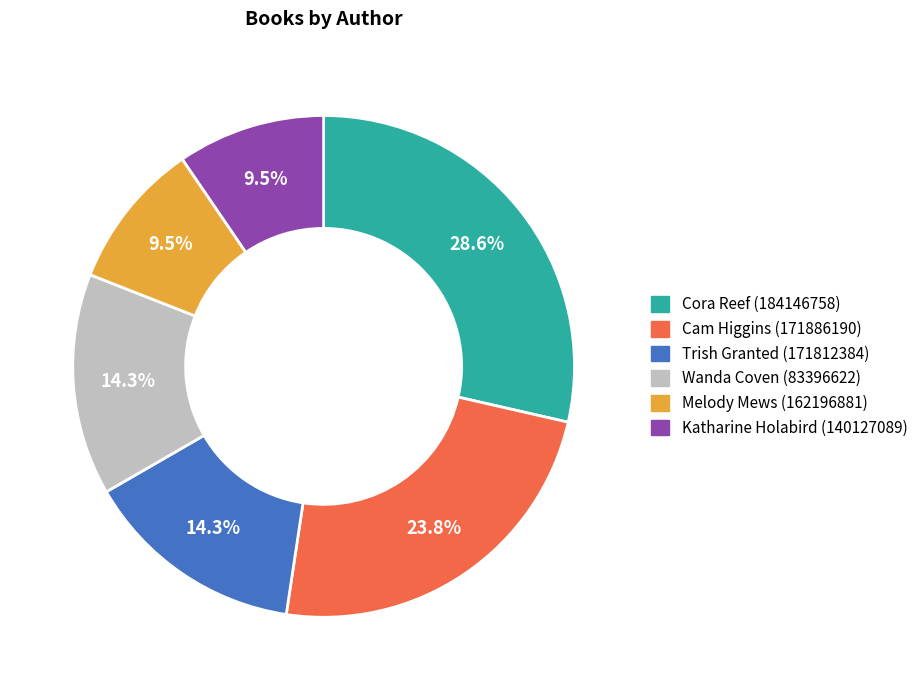

What portion of the pie excludes Katharine Holabird (140127089)?

90.5%